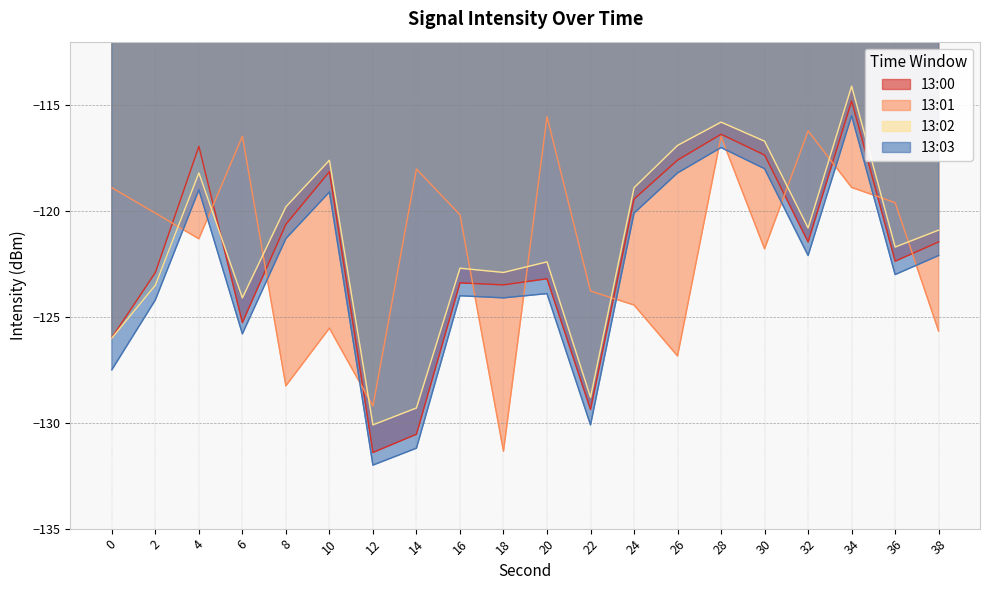

The value of 13:02 at 38 is -58.2. True or false?

False